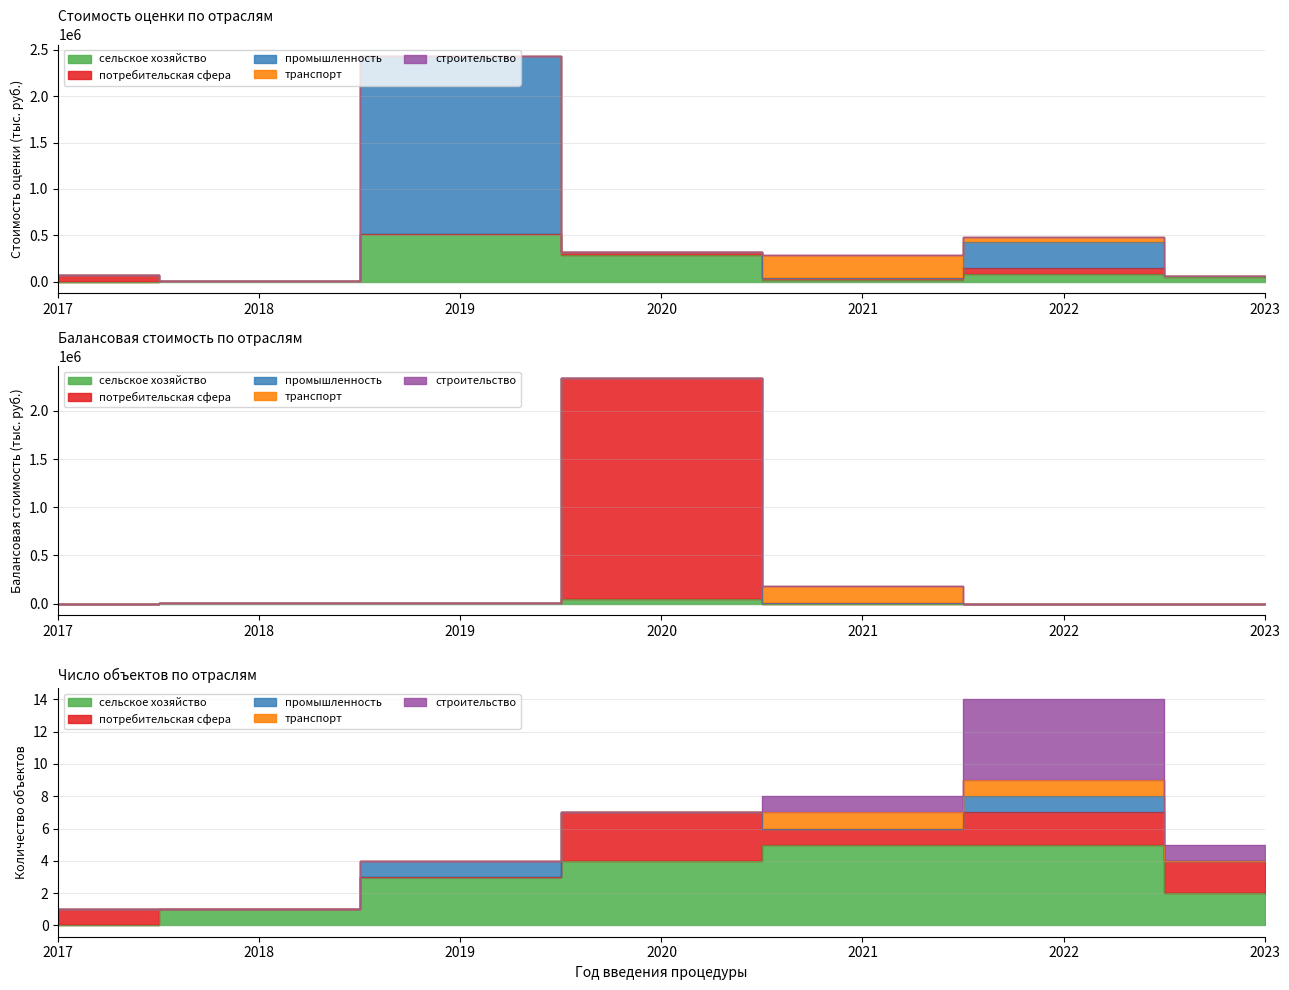

Rank the categories by потребительская сфера value from lowest to highest.

2018, 2019, 2023, 2021, 2020, 2022, 2017